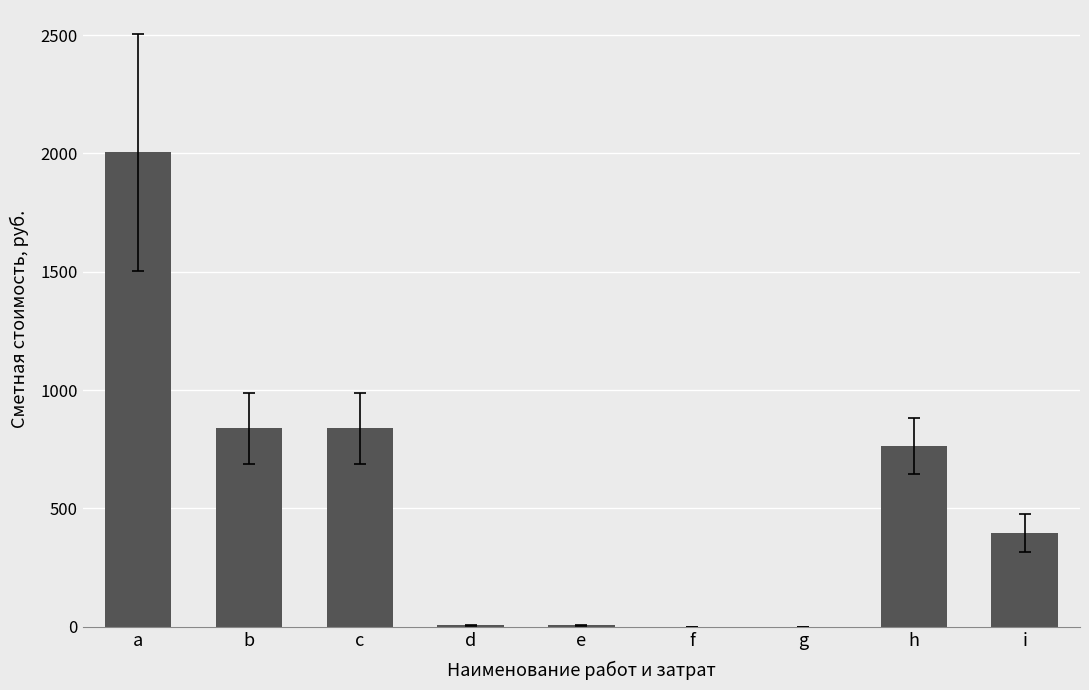

What is the change in value from e to h?

+756.6